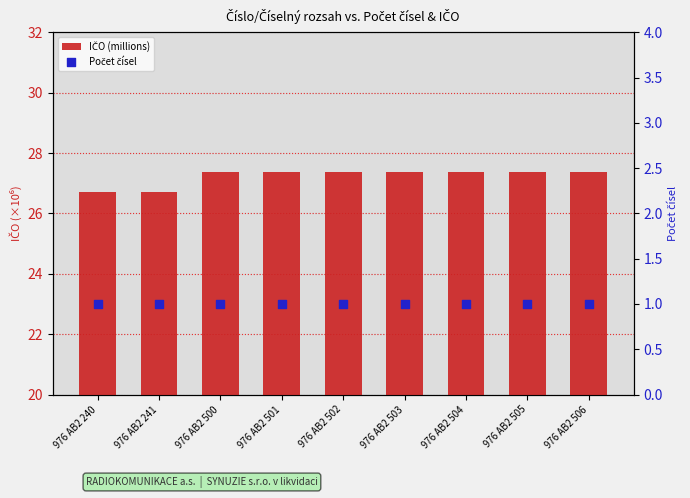

Which series has the largest Y range (max minus min)?

IČO (millions)